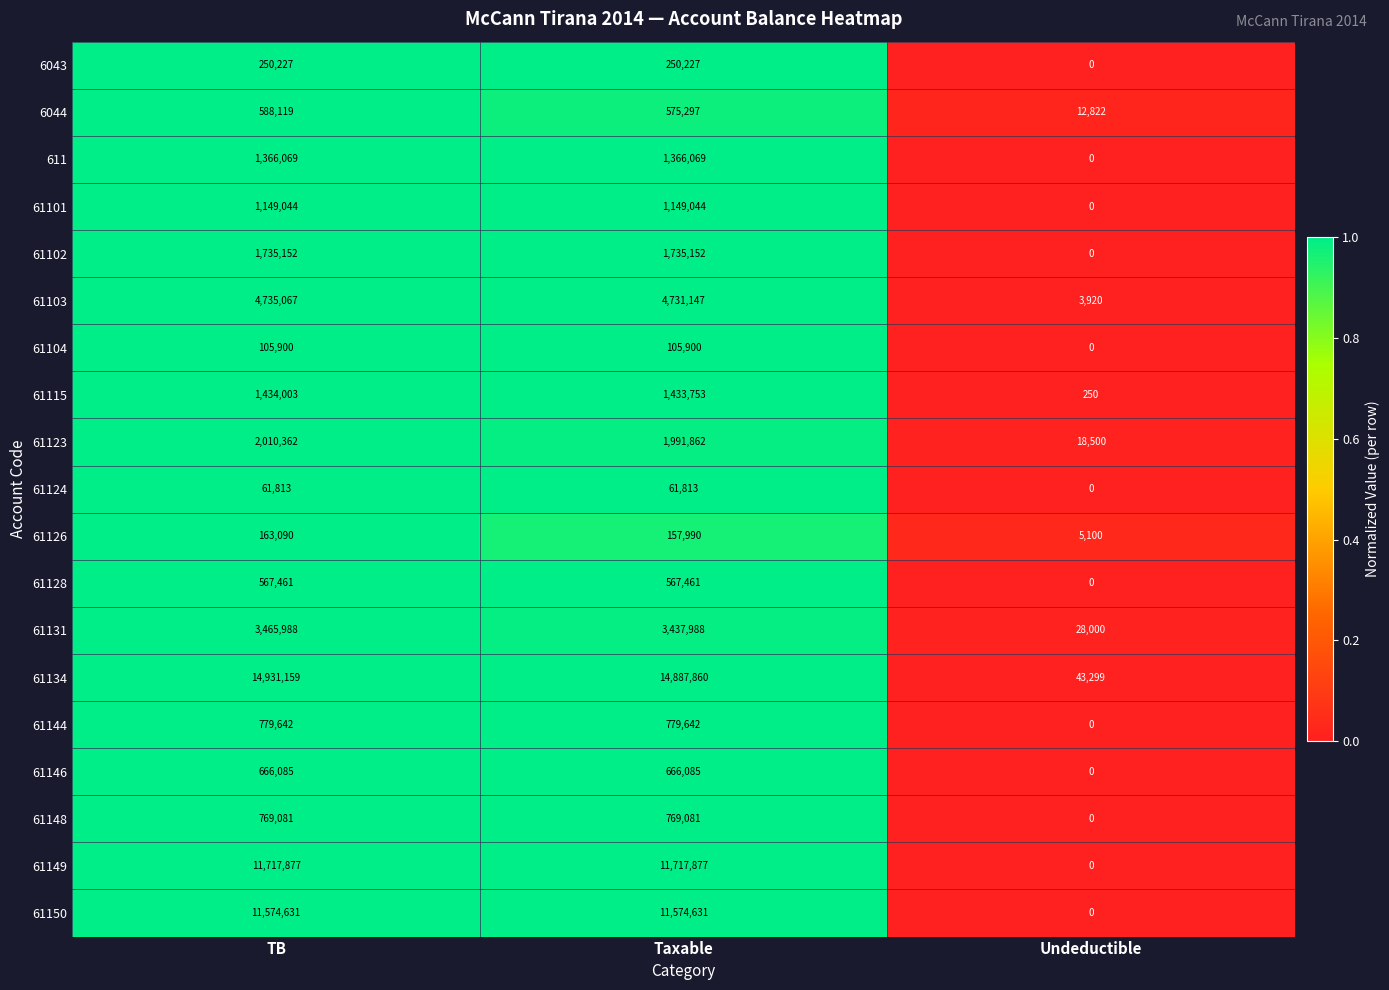

Which series changed the most between TB and Undeductible?

61134